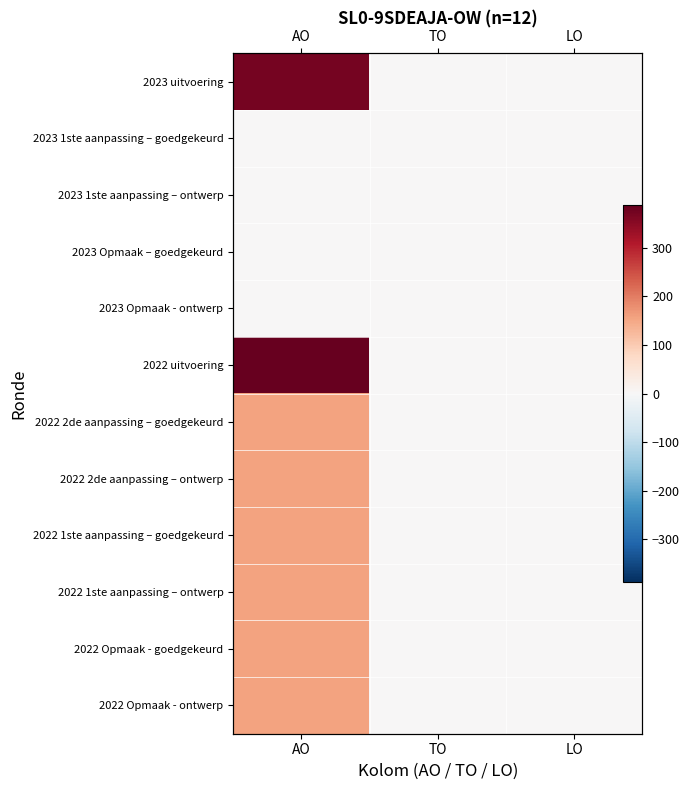

The value of 2022 Opmaak - ontwerp at AO is 238. True or false?

False